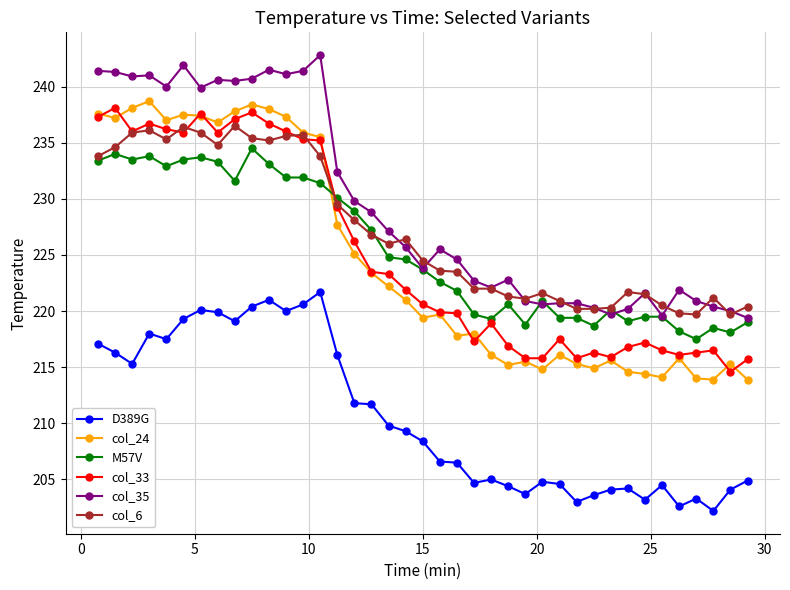

True or false: col_33 and D389G intersect in this chart.

False